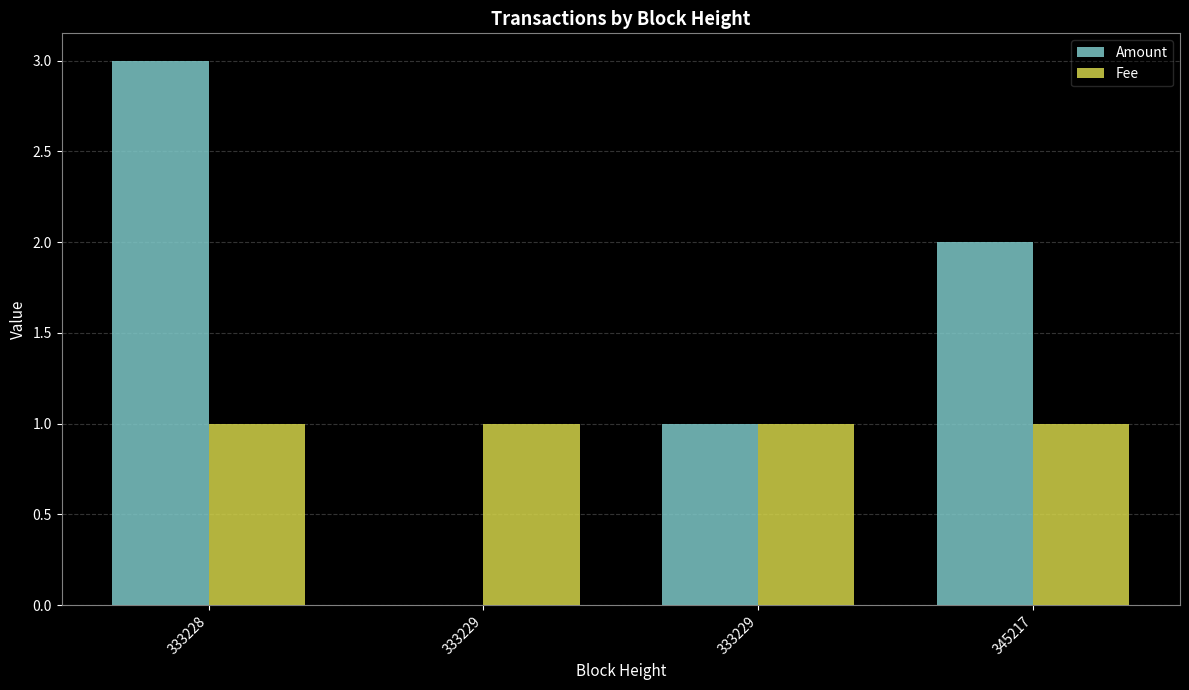

How many groups of bars are there?

4